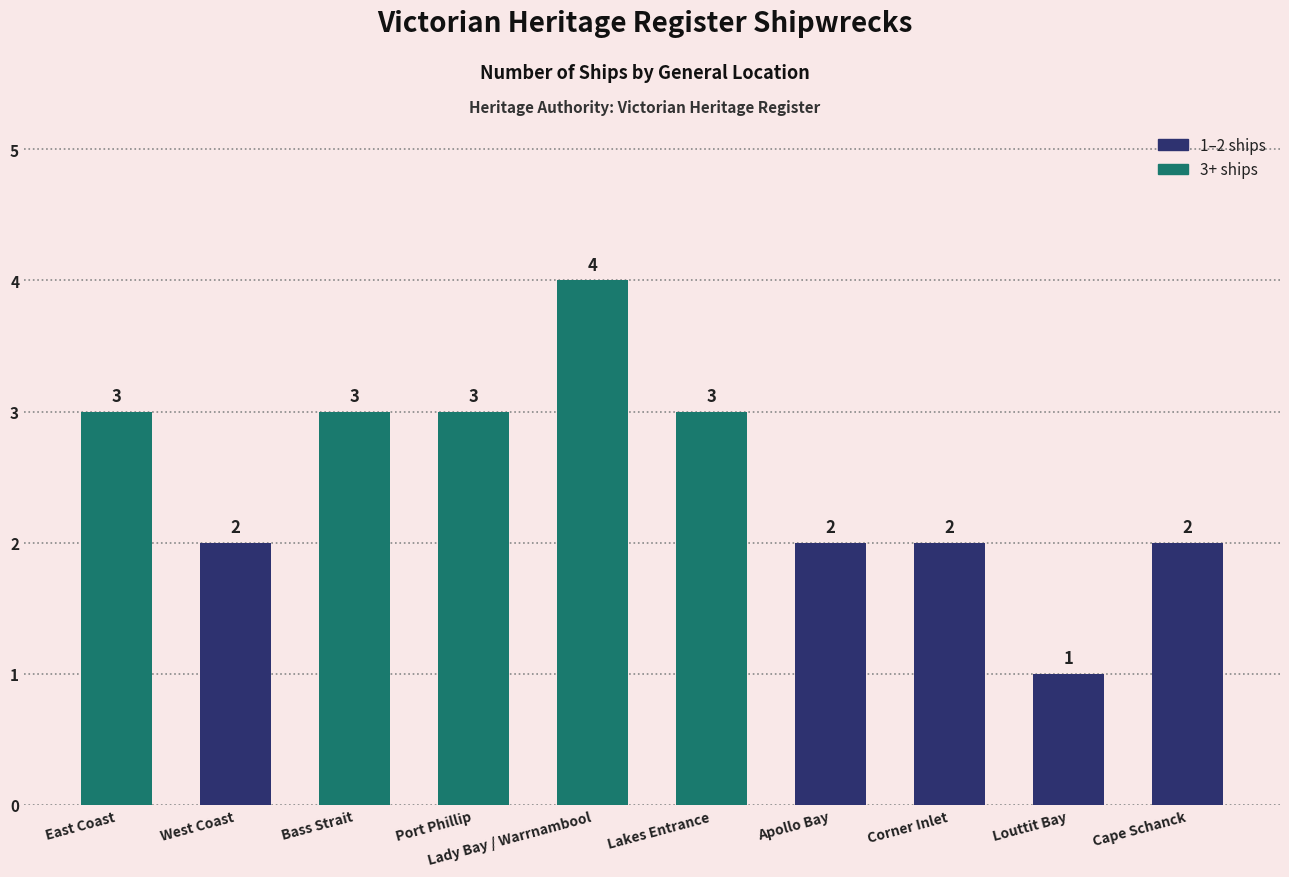

Does the chart contain any negative values?

No